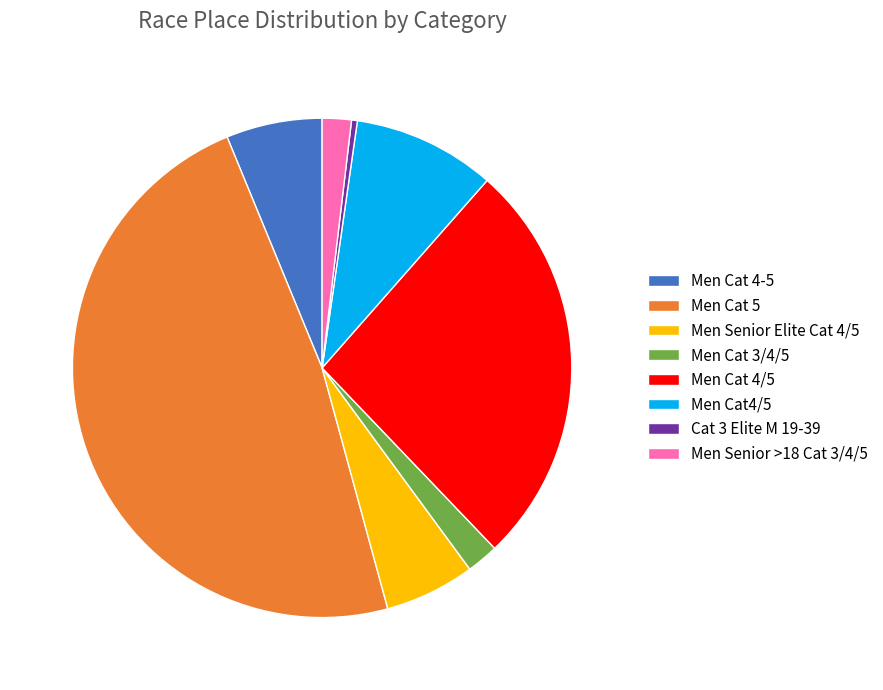

True or false: Cat 3 Elite M 19-39 accounts for 6% of the total.

False